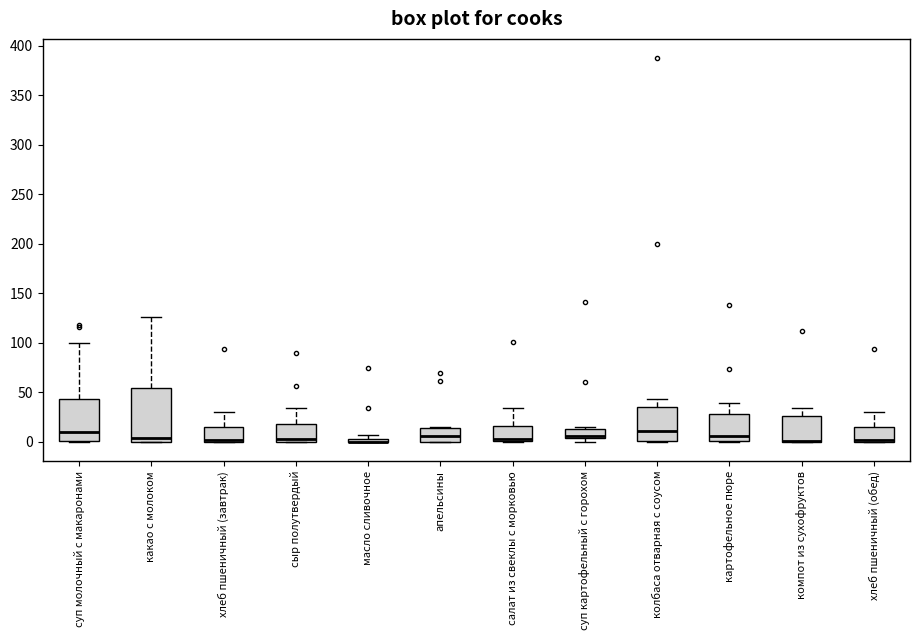

Where is the upper edge of the box for суп картофельный с горохом on the y-axis? The values are not printed on the chart, so give them approximately, as read against the axis.

15